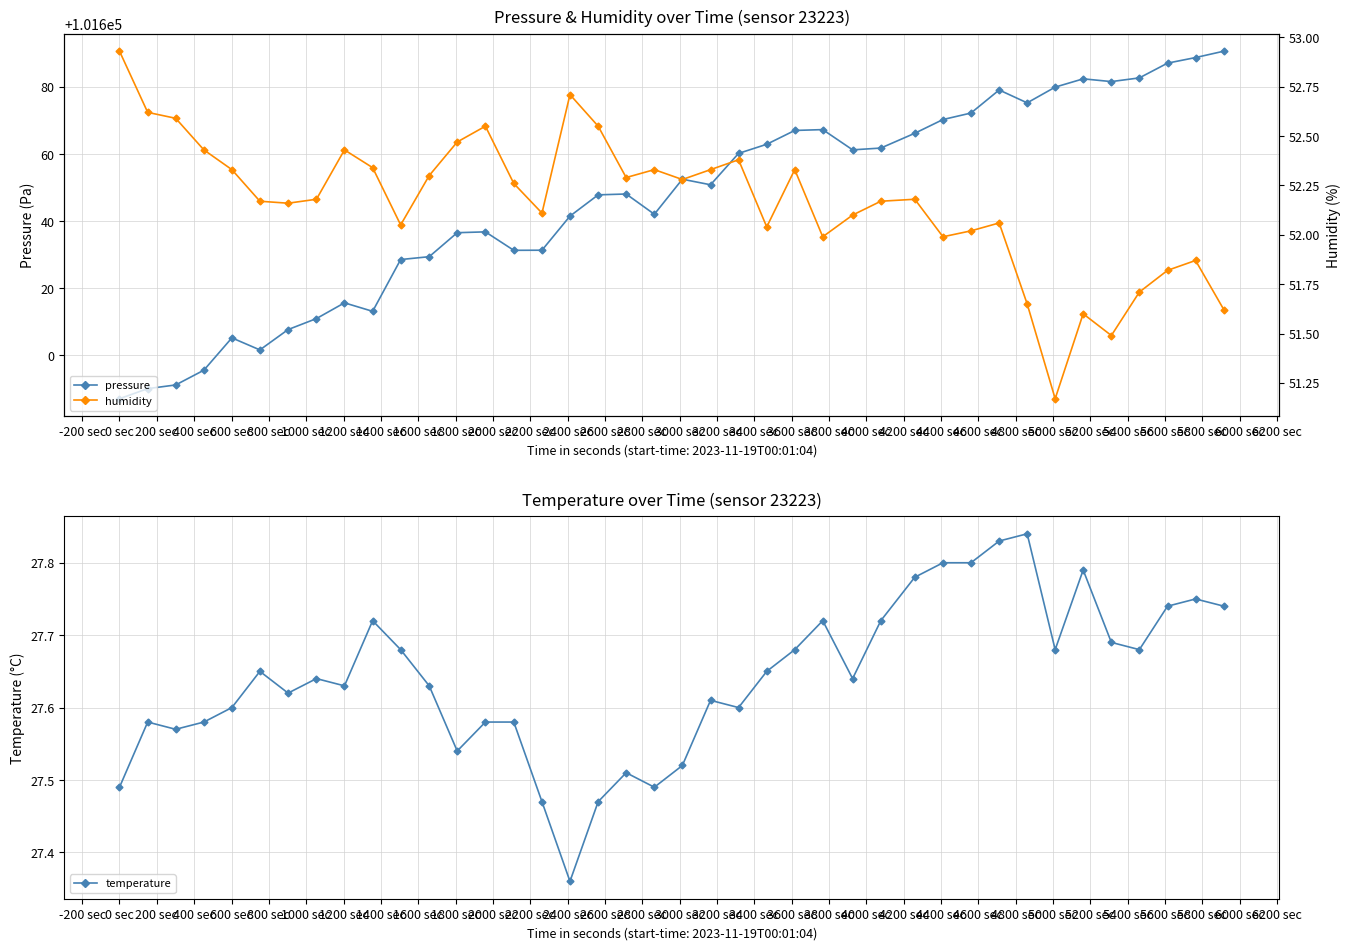

How many temperature values are between 27 and 28?

40